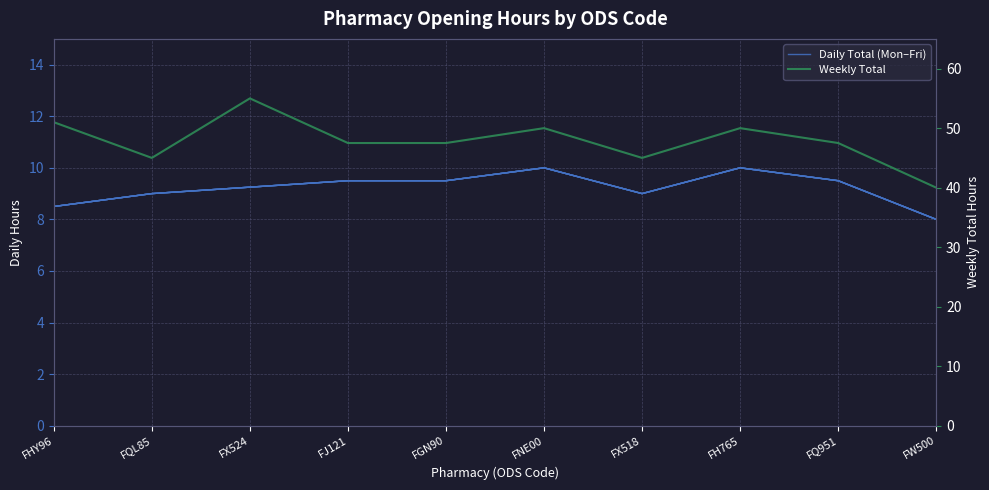

Is this an area chart (filled region under the line)?

No